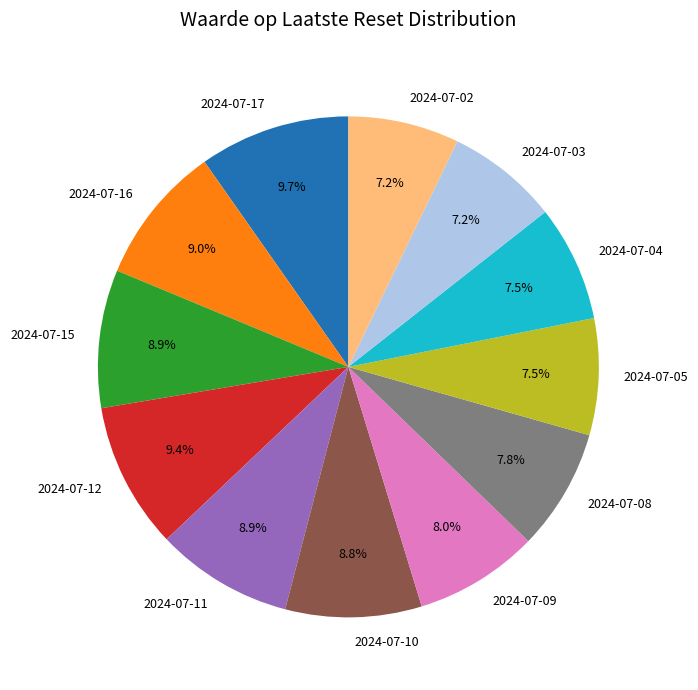

Is there any slice that represents more than half of the pie?

No